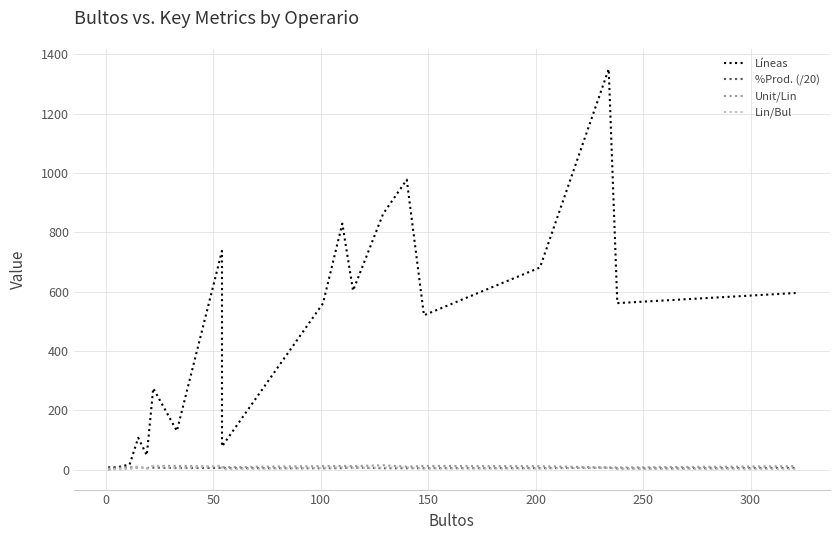

Which series has the widest spread of values?

Líneas